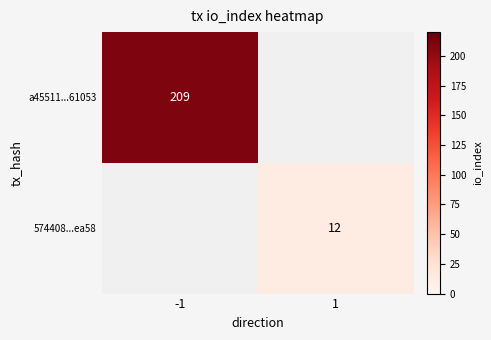

Between 1 and -1, which is larger?

-1